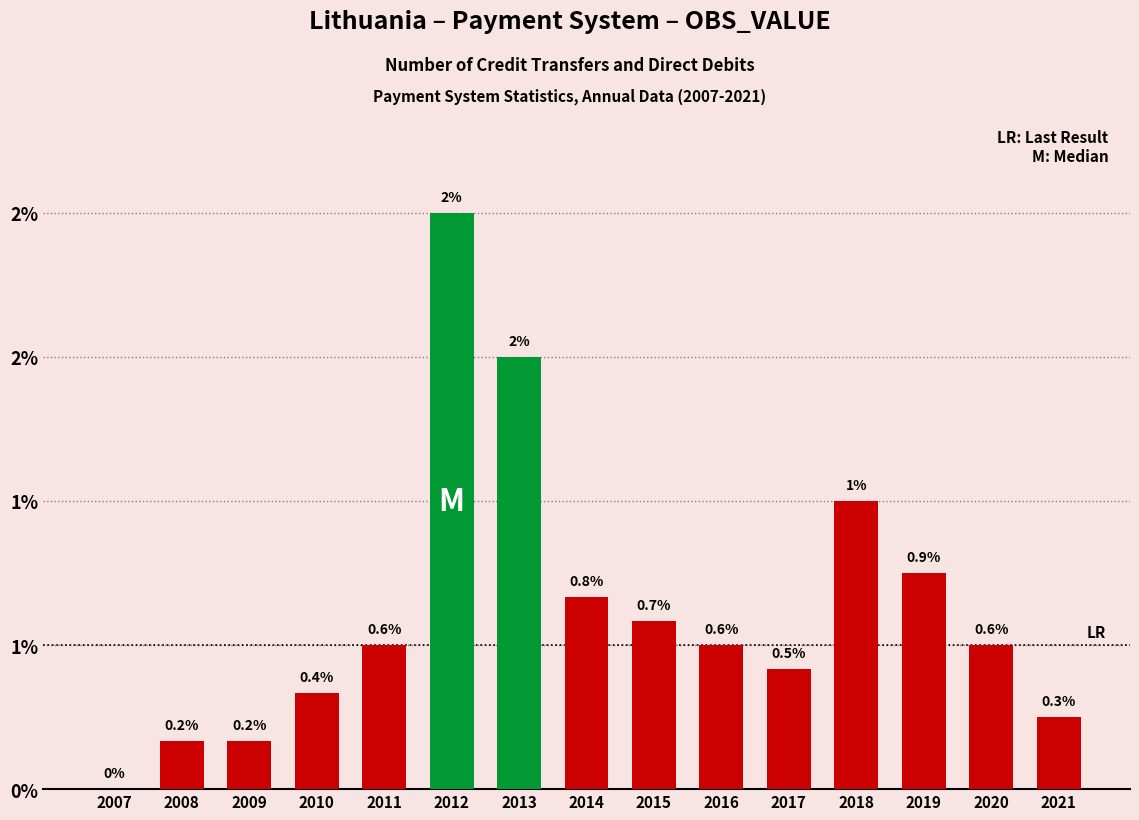

Is it true that the value at 2017 is 0.0?

False